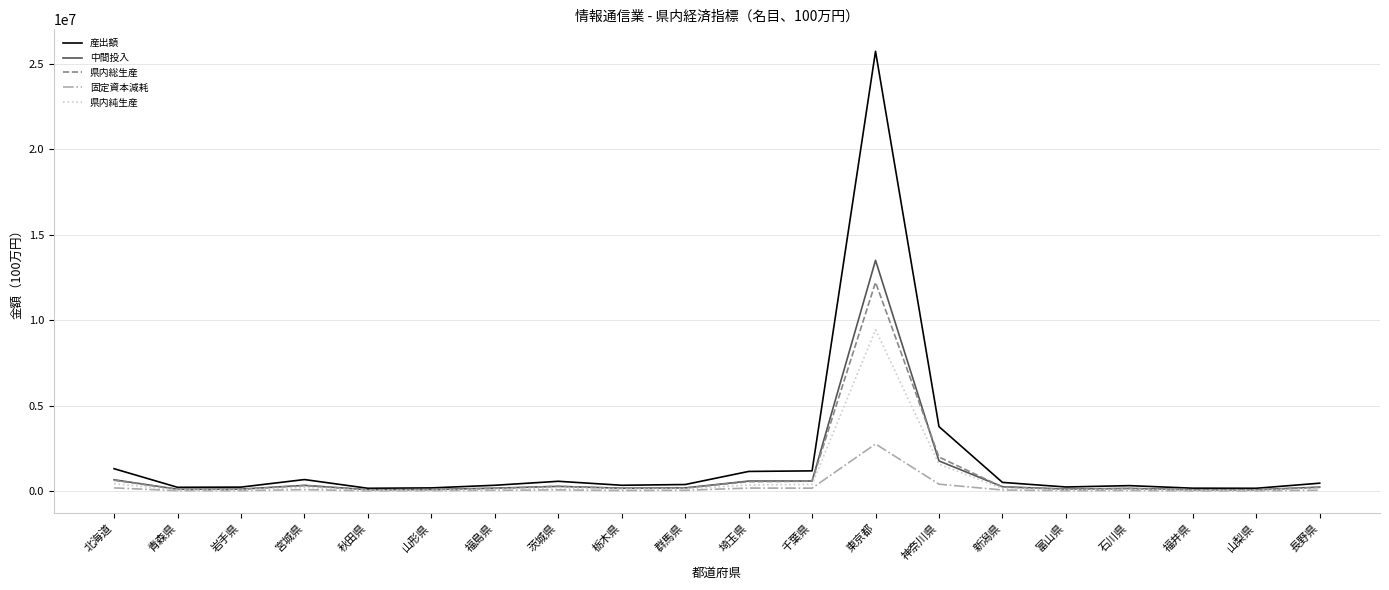

What are all the series names shown in the legend?

産出額, 中間投入, 県内総生産, 固定資本減耗, 県内純生産